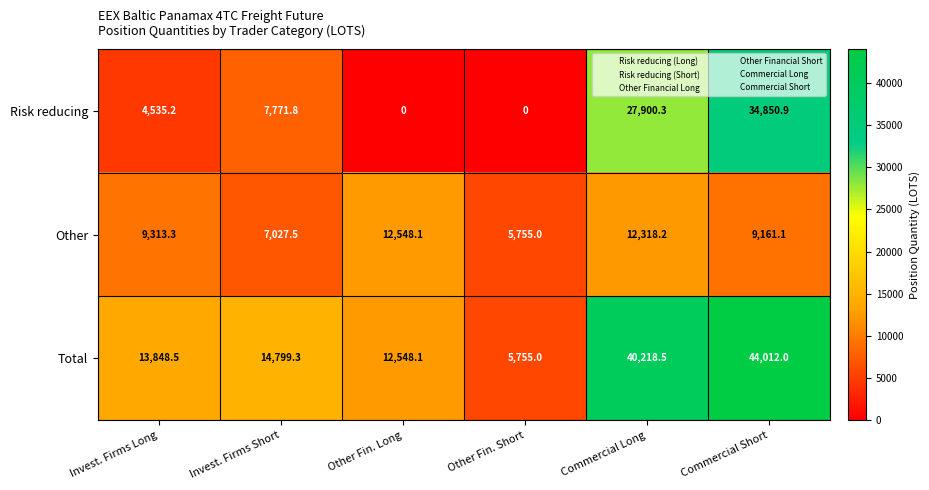

What is the average value of the Total series?

21863.6